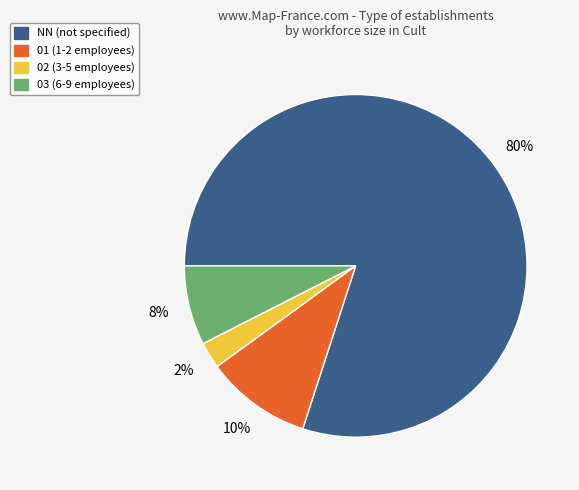

How many segments does this pie chart have?

4